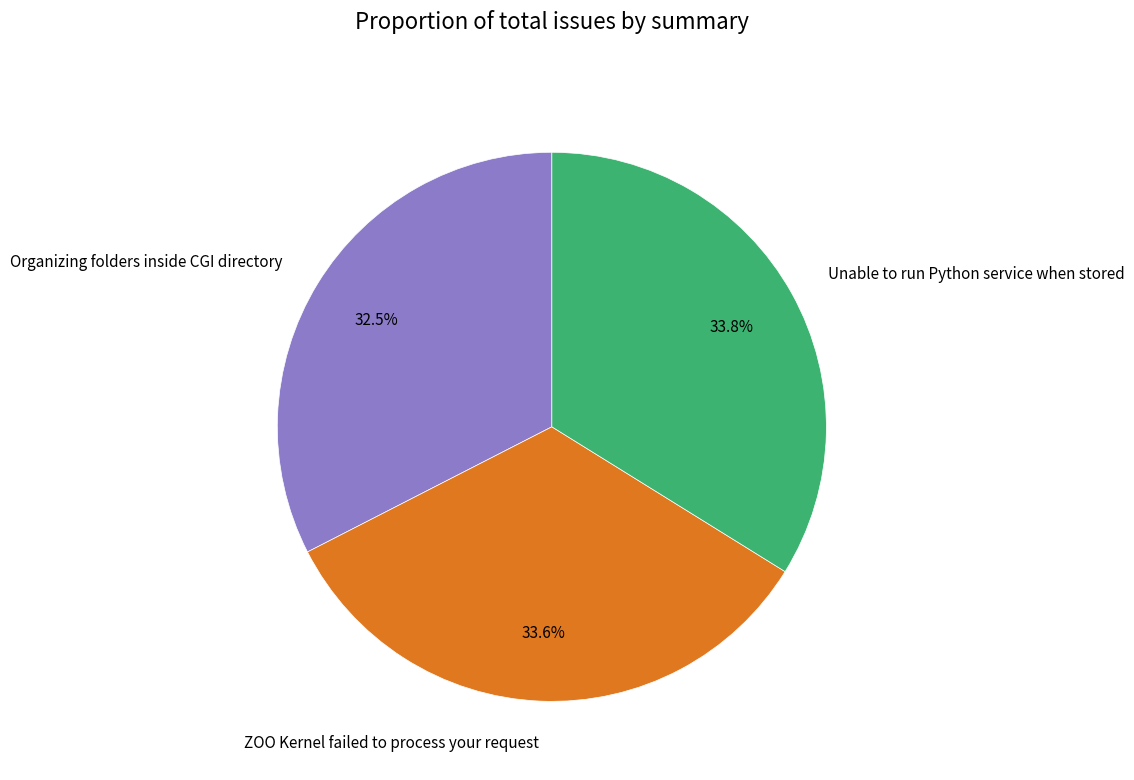

How many slices are in this pie chart?

3